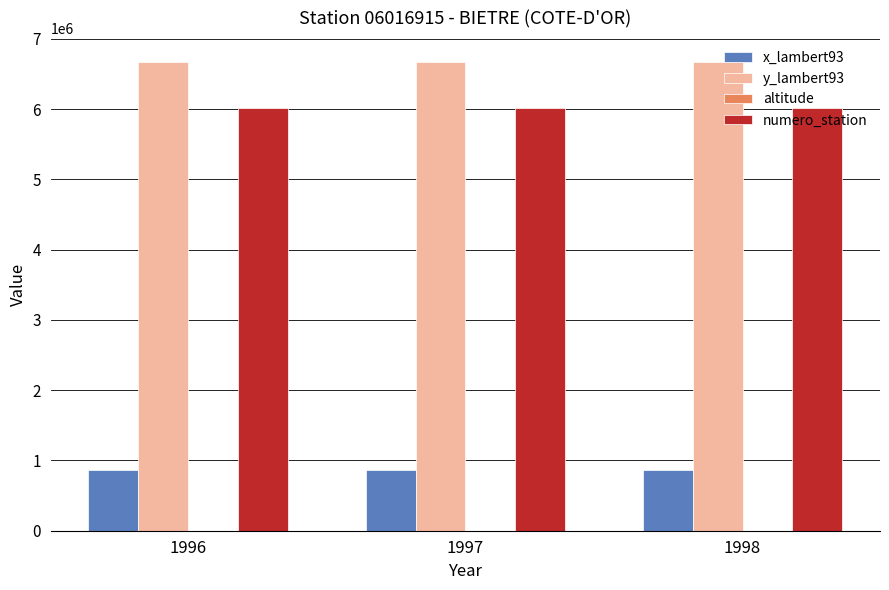

What is the sum of all numero_station values?

18050745